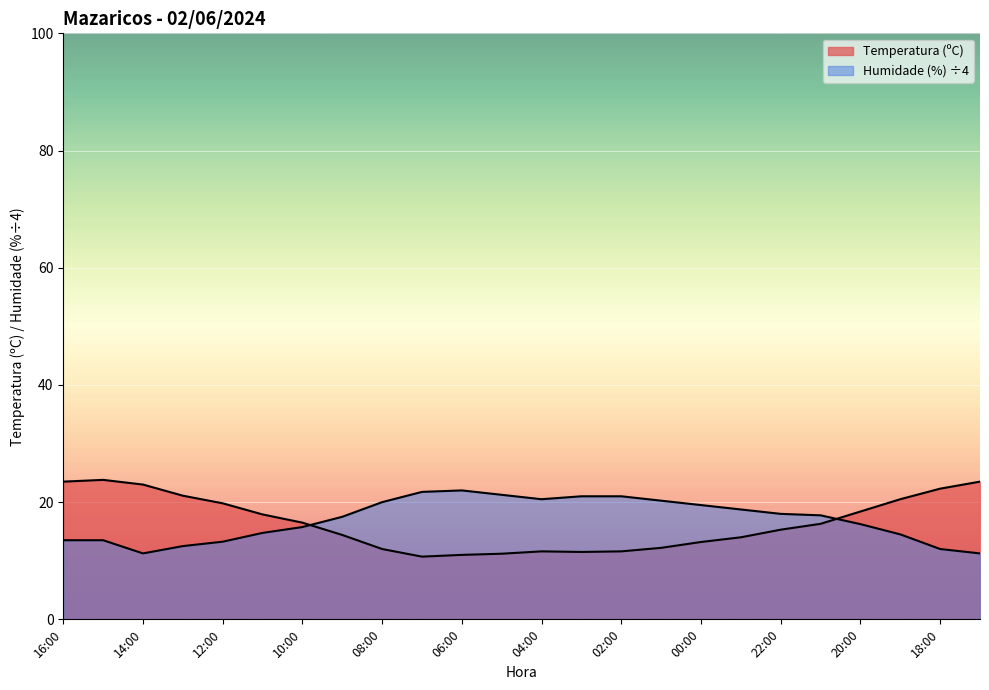

Rank the series by their maximum value, from highest to lowest.

Temperatura (ºC), Humidade (%)